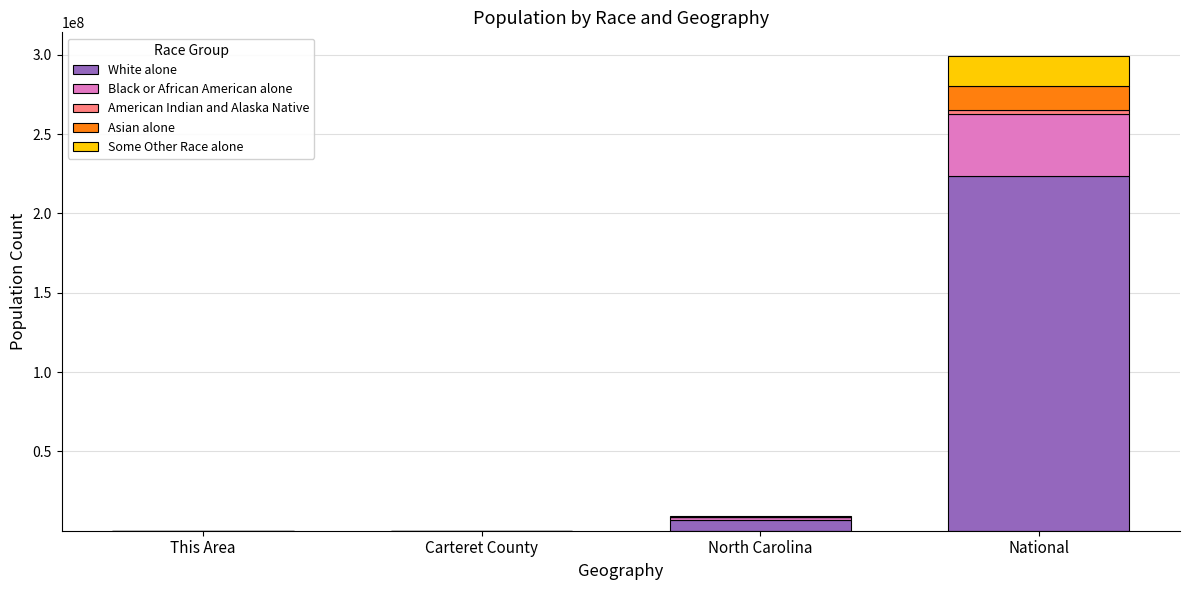

At which category is the sum across all series the highest?

National